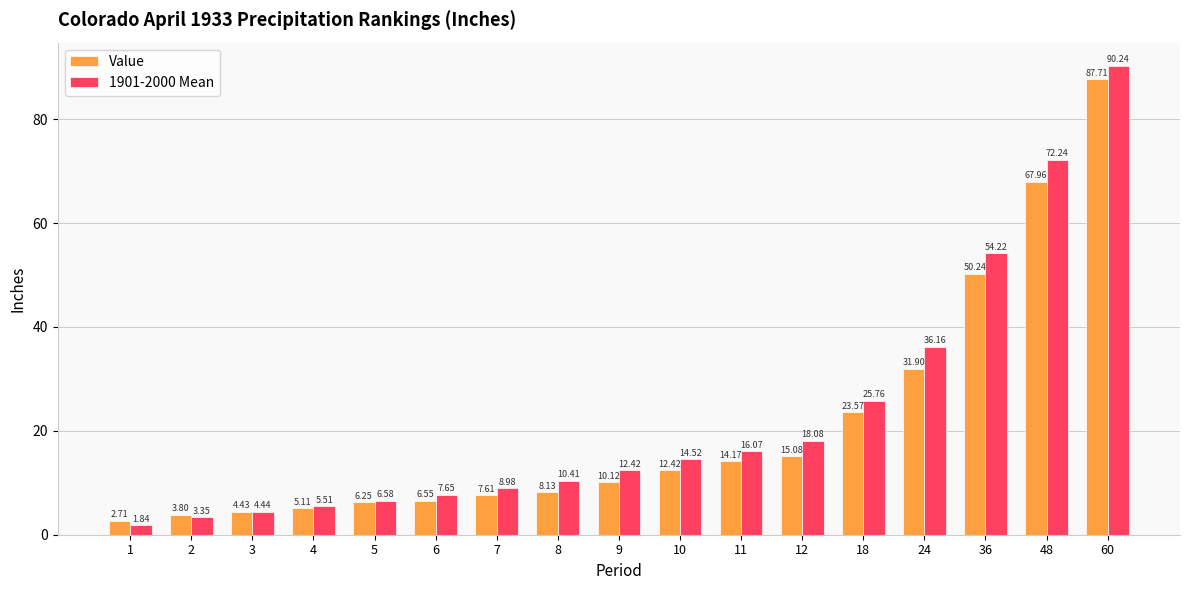

Which series changed the most between 8 and 48?

1901-2000 Mean